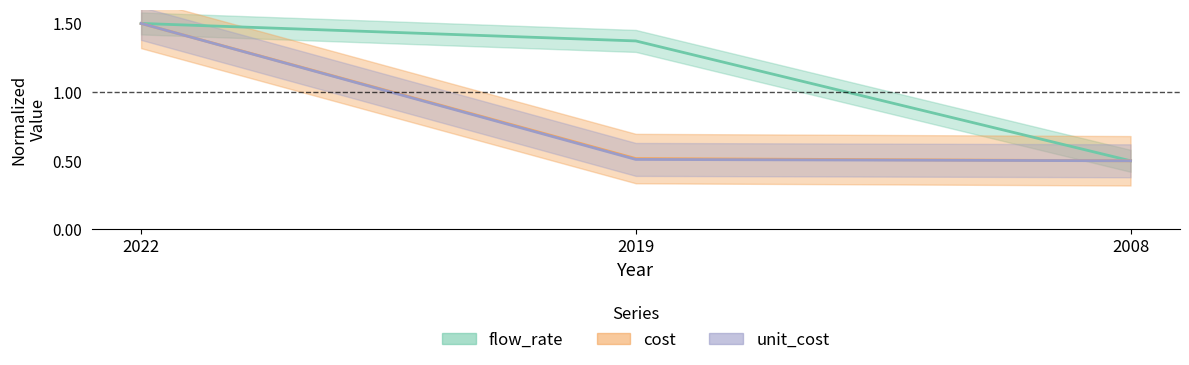

What is the maximum value shown in the chart?

1.5